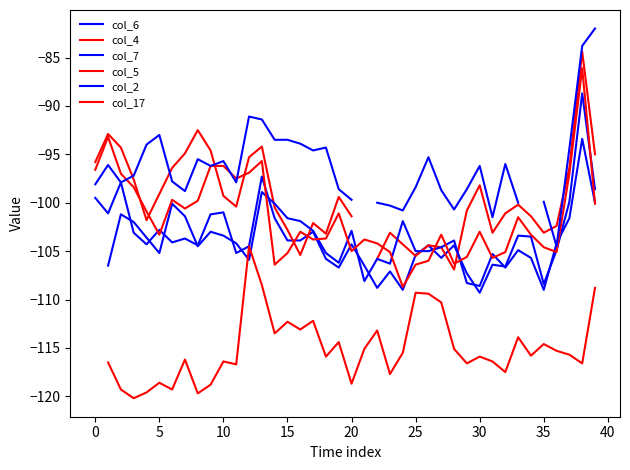

True or false: col_2 and col_17 intersect in this chart.

False